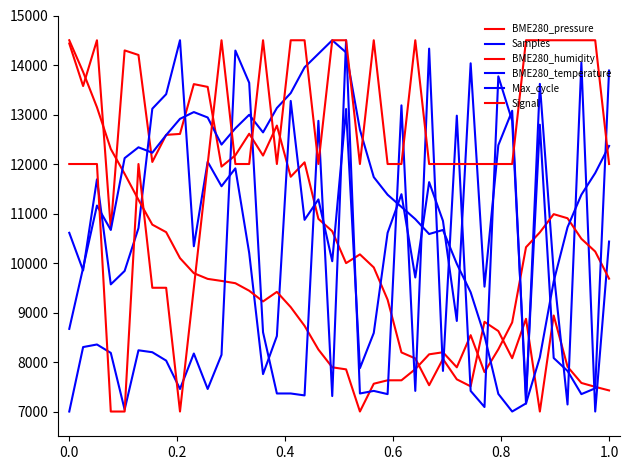

What is the value of the BME280_temperature point at the 31st from the left?

8532.8